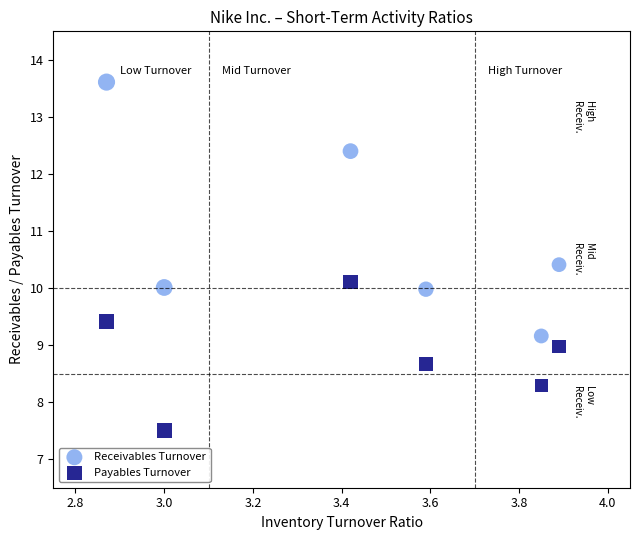

In the Receivables Turnover series, what Y value is closest to 11?

10.4